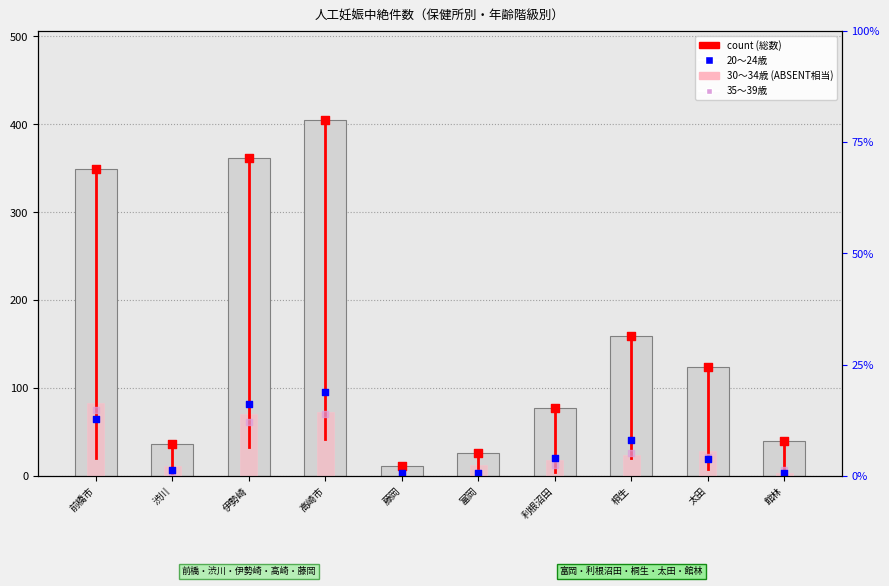

Which series reaches the minimum Y coordinate?

30～34歳